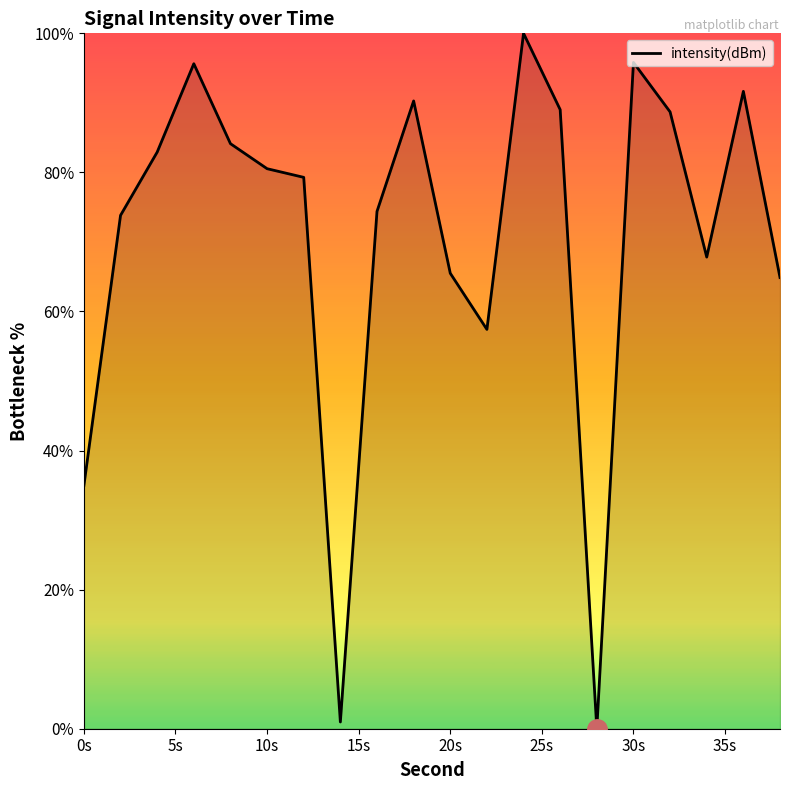

What is the maximum value shown in the chart?

100.0